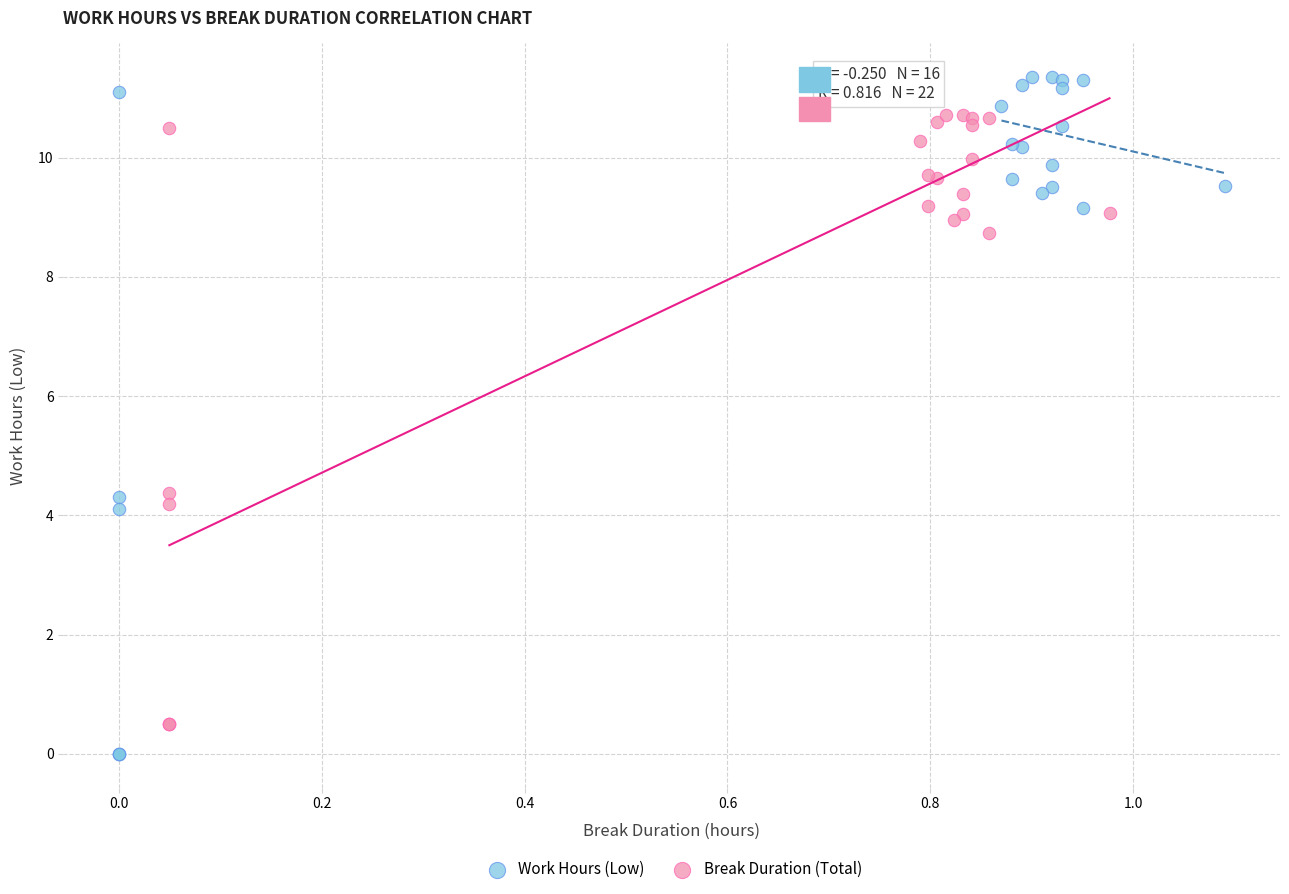

Which series has the largest Y range (max minus min)?

Work Hours (Low)